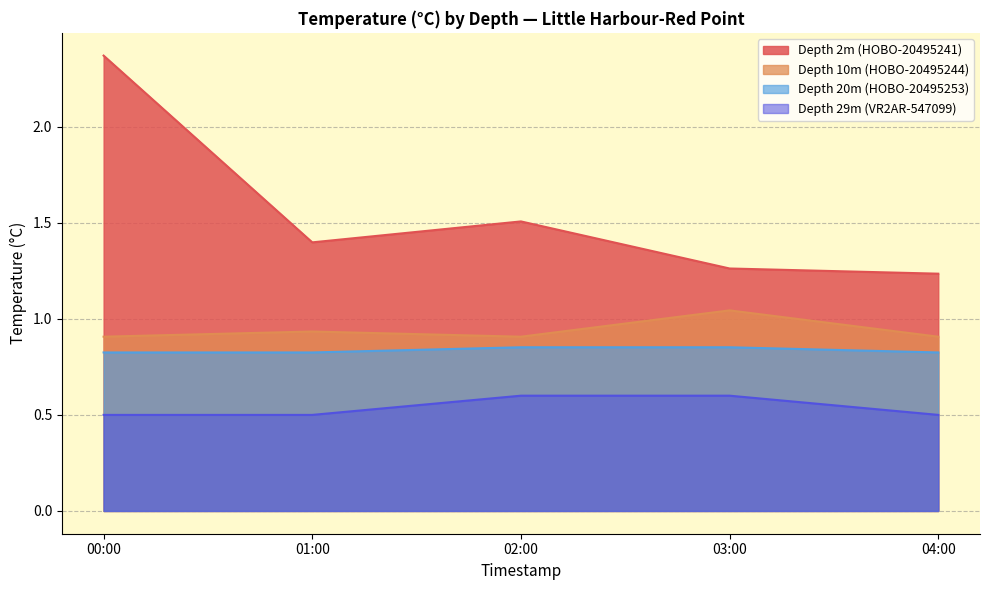

The Depth 10m (HOBO-20495244) series shows 0.5 at 00:00. True or false?

False